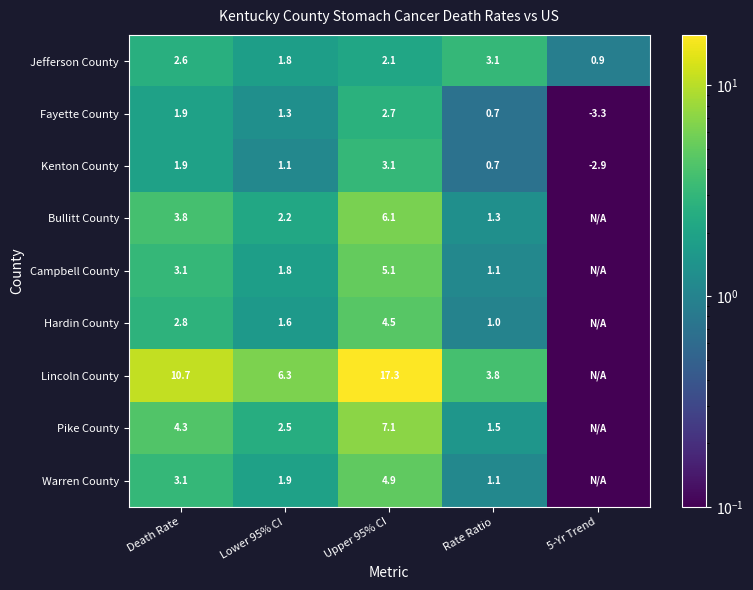

Is the value of Campbell County at Lower 95% CI greater than the value of Warren County at Death Rate?

No